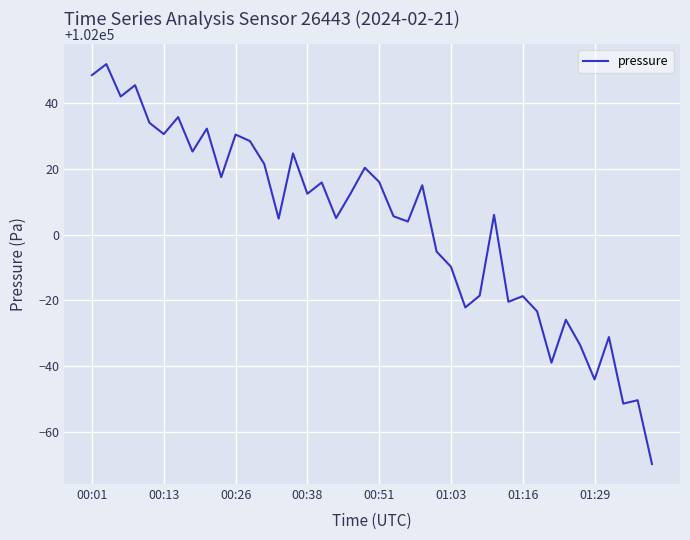

Is this an area chart (filled region under the line)?

No